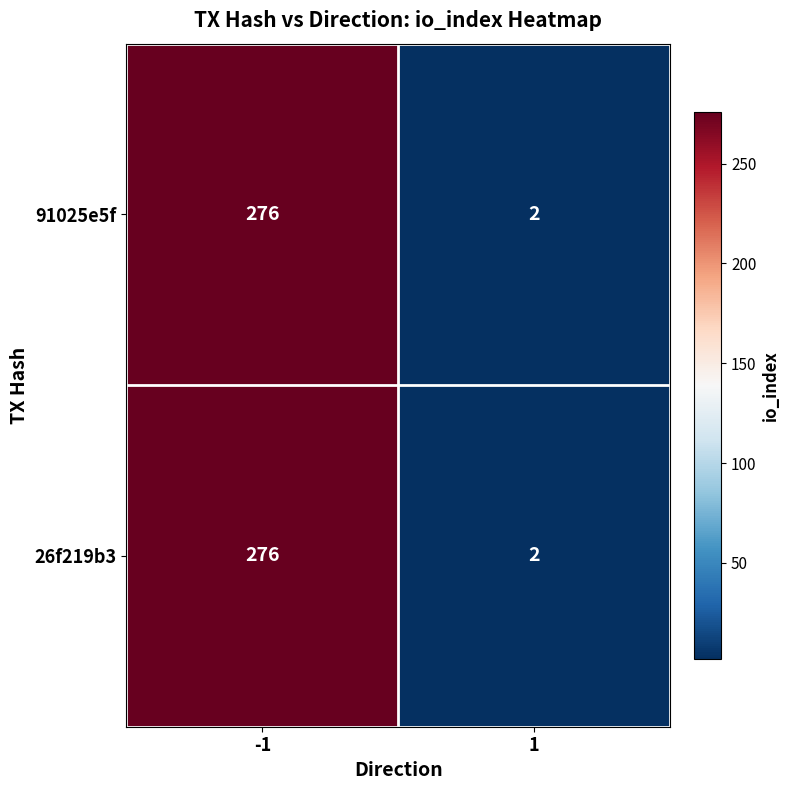

The 26f219b3 series shows 4 at 1. True or false?

False